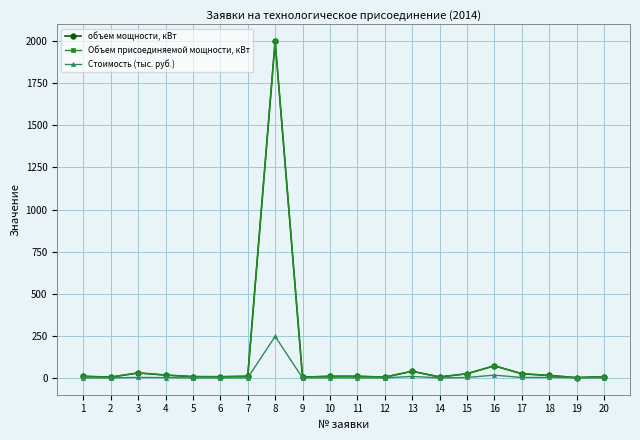

Is this an area chart (filled region under the line)?

No